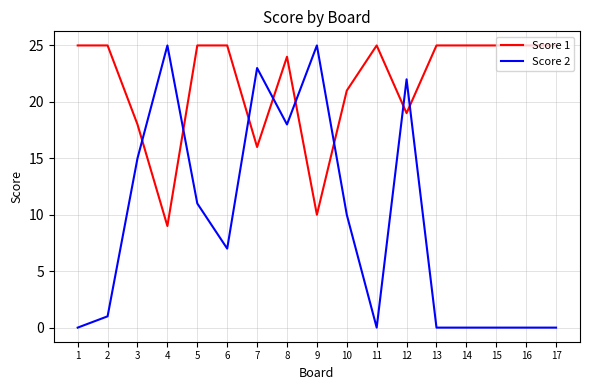

True or false: Score 1 has a value of 37 at 5.

False